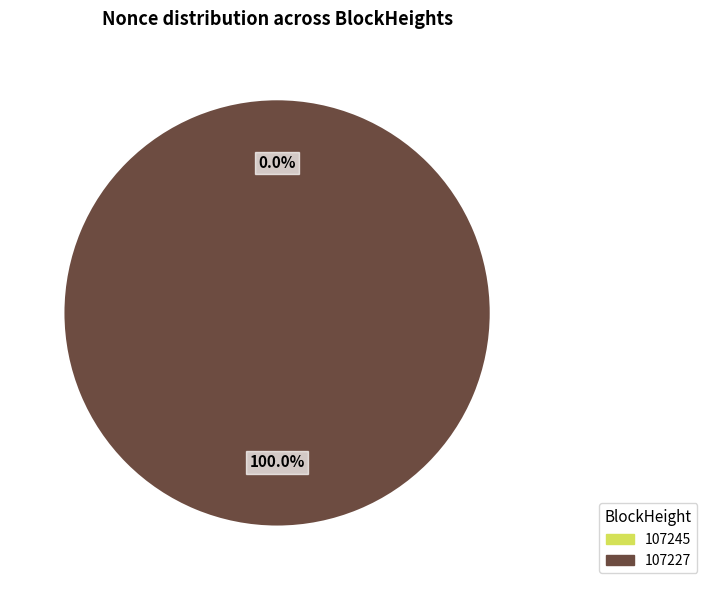

What is the smallest slice in the pie chart?

107245